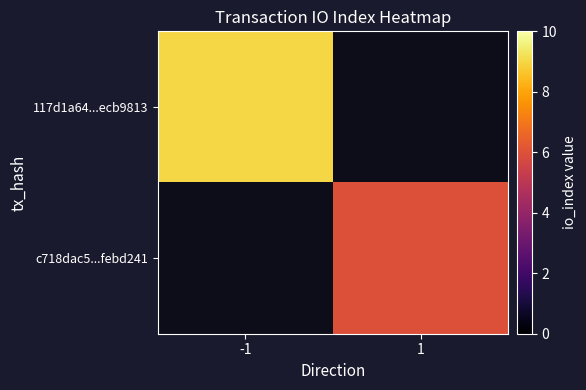

Count the number of data series in this chart.

2